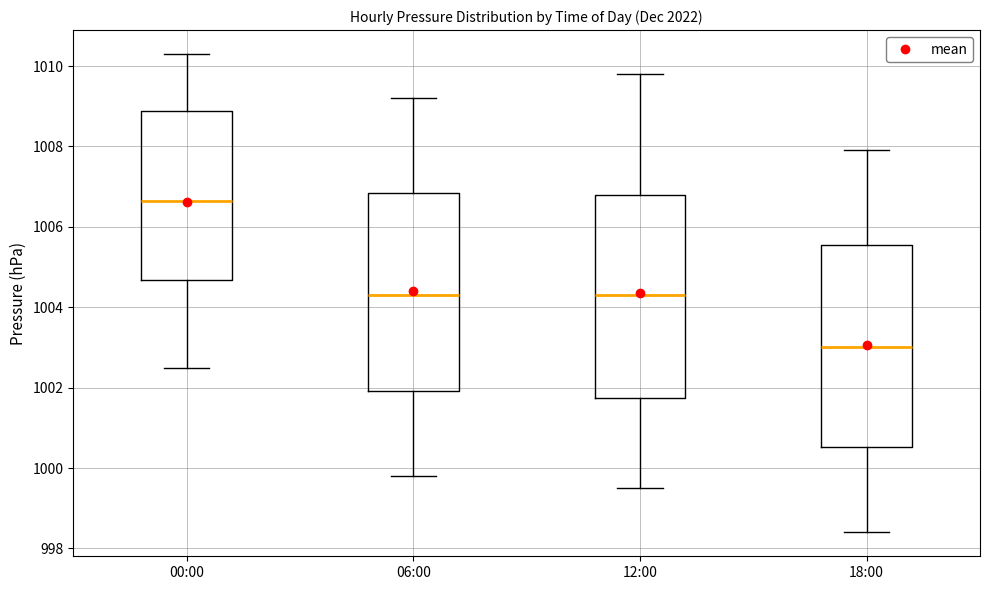

Which box has the lowest median line?

18:00